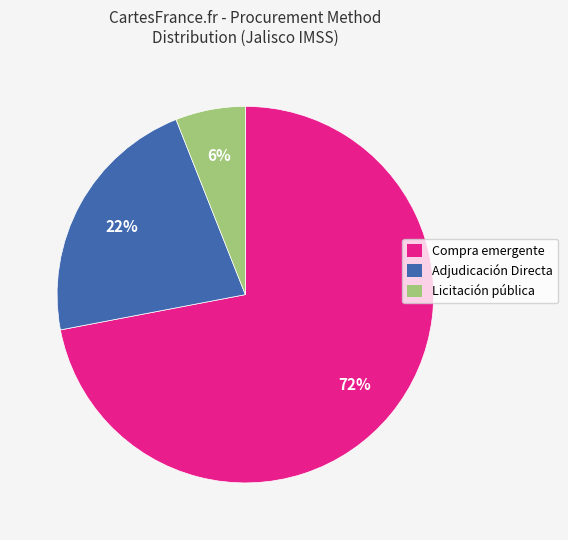

To the nearest percent, what is the difference between the largest and smallest slice percentages?

66%